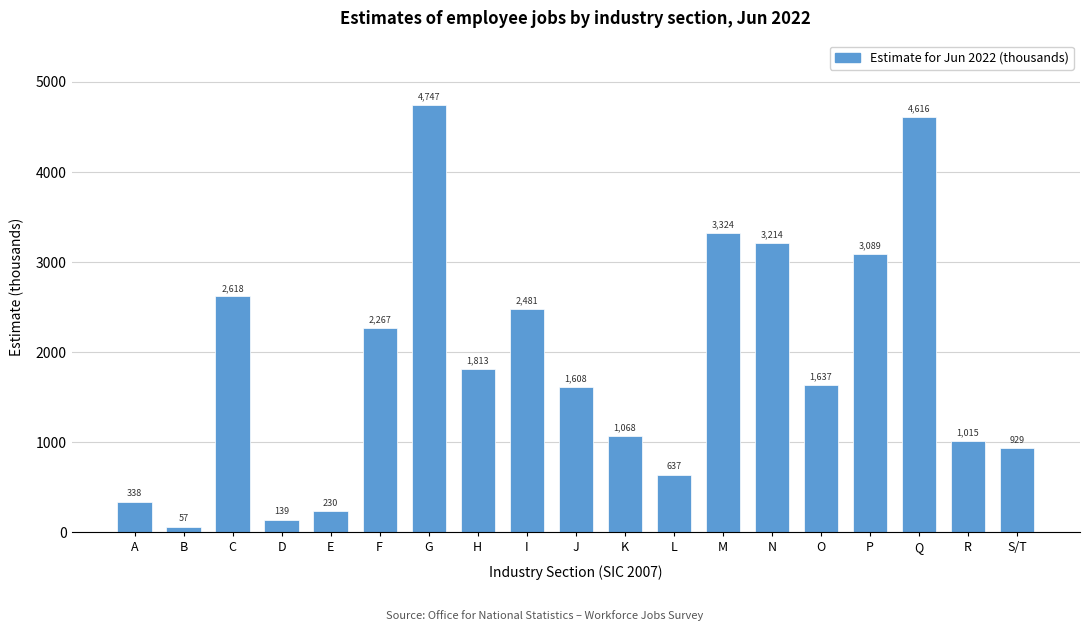

Reading left to right, transcribe all the data shown in this chart.

A=338	B=57	C=2618	D=139	E=230	F=2267	G=4747	H=1813	I=2481	J=1608	K=1068	L=637	M=3324	N=3214	O=1637	P=3089	Q=4616	R=1015	S/T=929